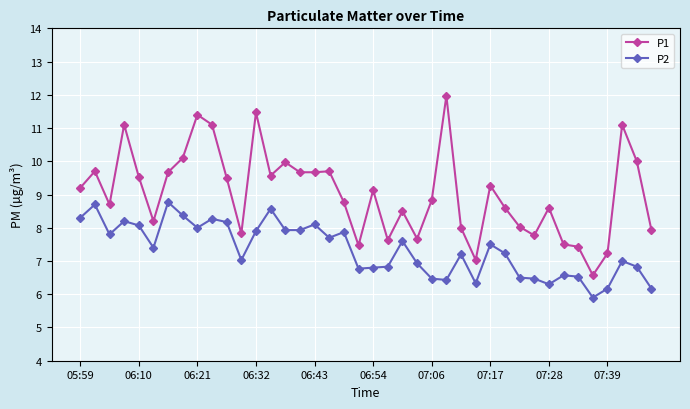

True or false: P2 and P1 intersect in this chart.

False